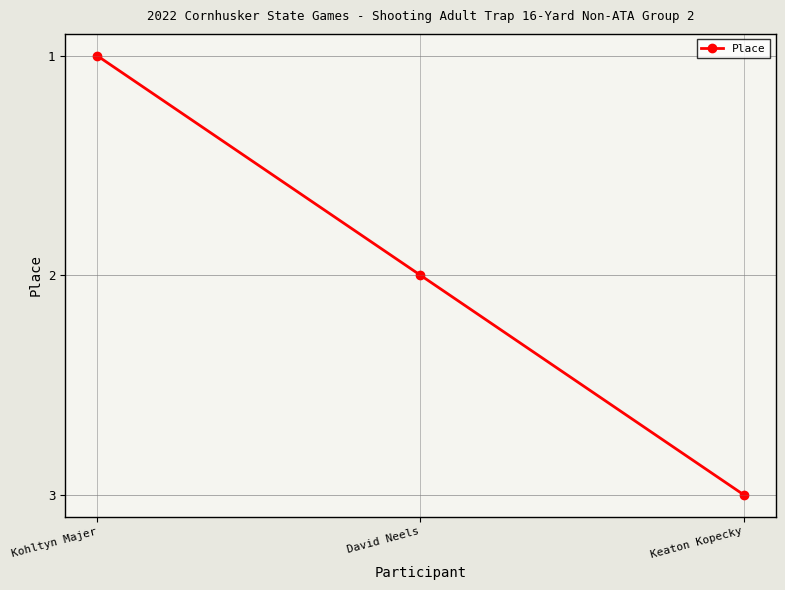

List the labels in order of value, smallest first.

Kohltyn Majer, David Neels, Keaton Kopecky